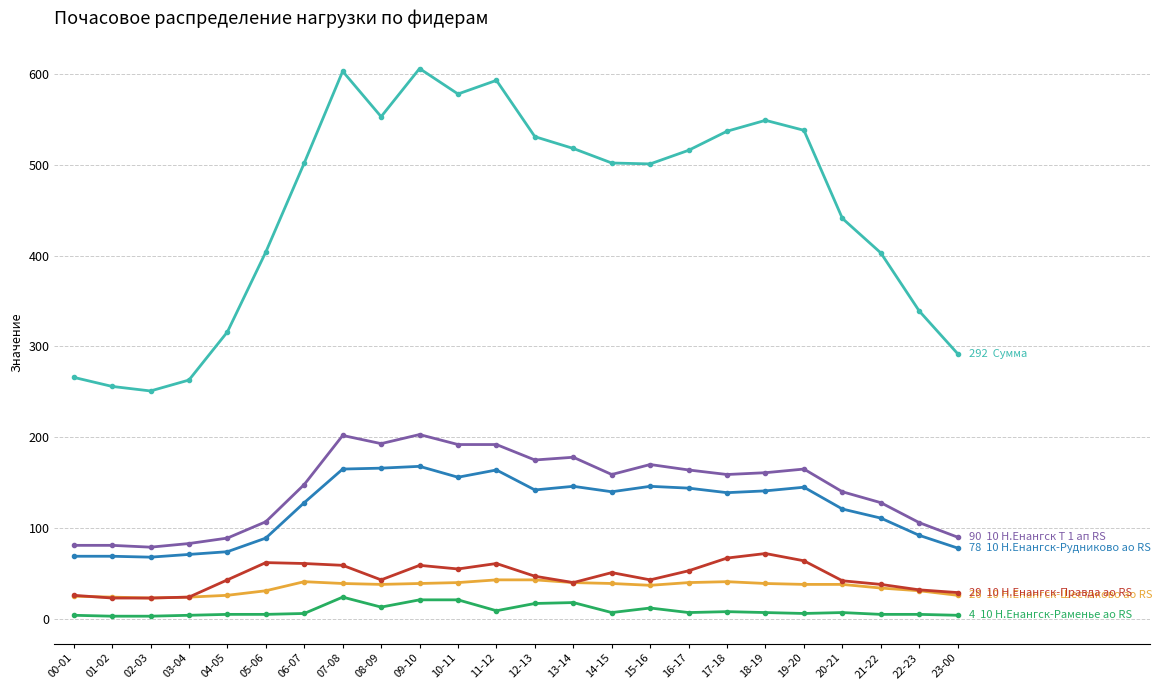

What is the label of the 6th point from the right?

18-19